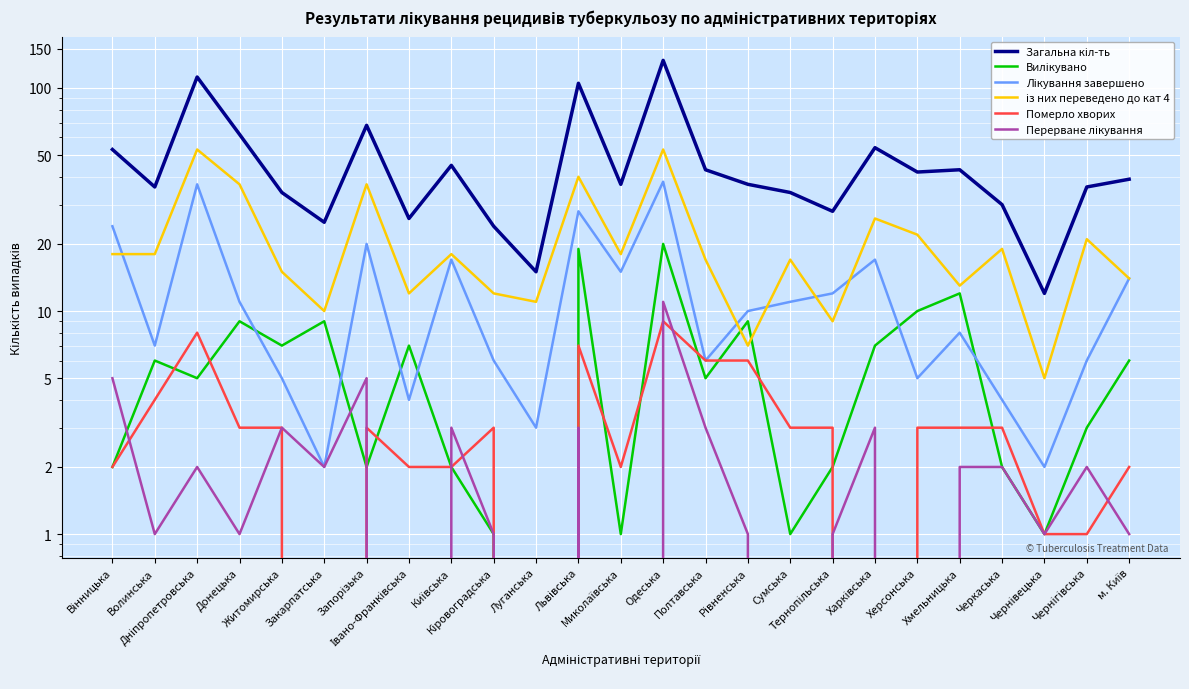

What is the highest value of the Померло хворих series?

9